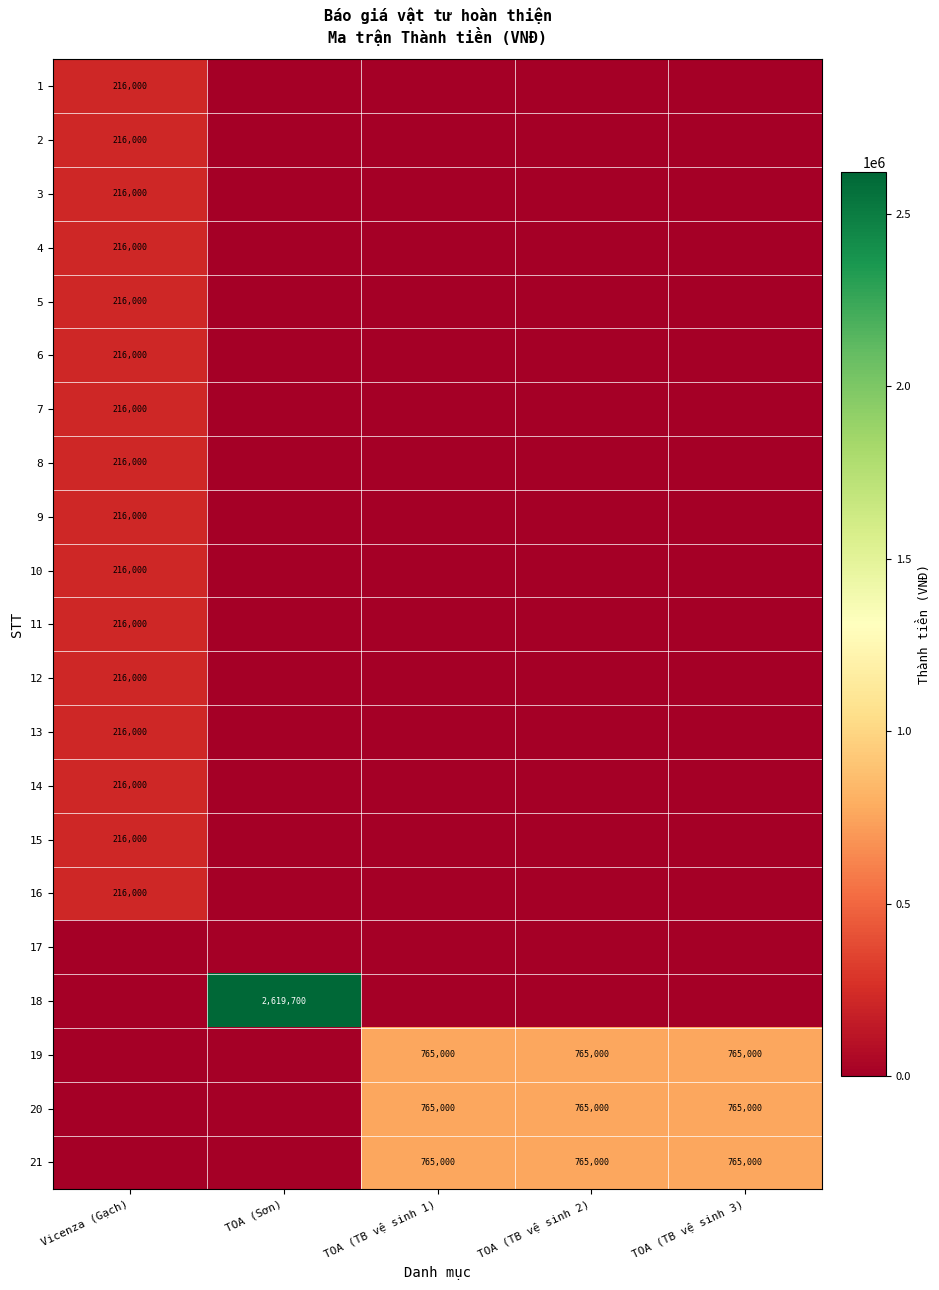

At TOA (Sơn), list the series in order from smallest to largest.

1, 2, 3, 4, 5, 6, 7, 8, 9, 10, 11, 12, 13, 14, 15, 16, 17, 19, 20, 21, 18